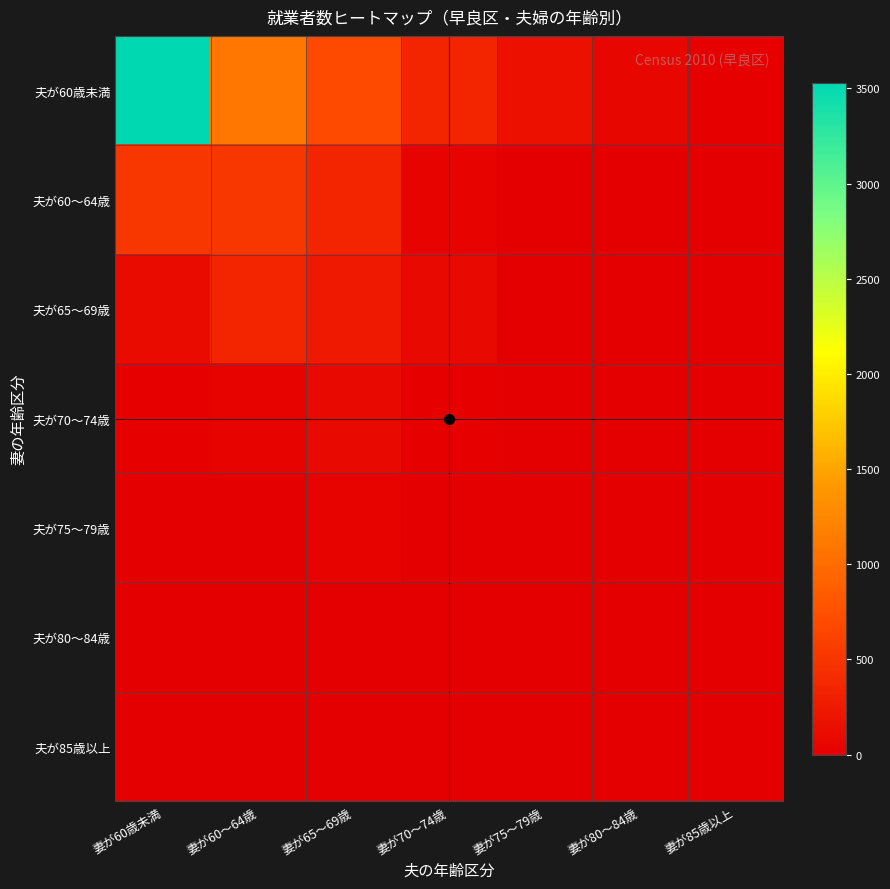

What is the spread (max minus min) of values at 妻が85歳以上?

20